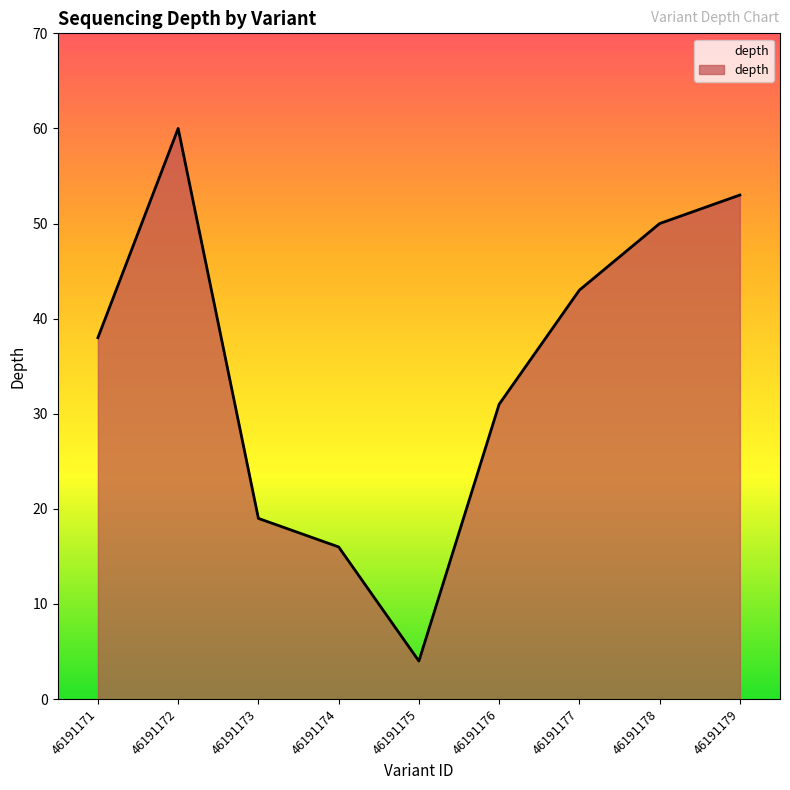

Which category has the highest value across all series?

46191172